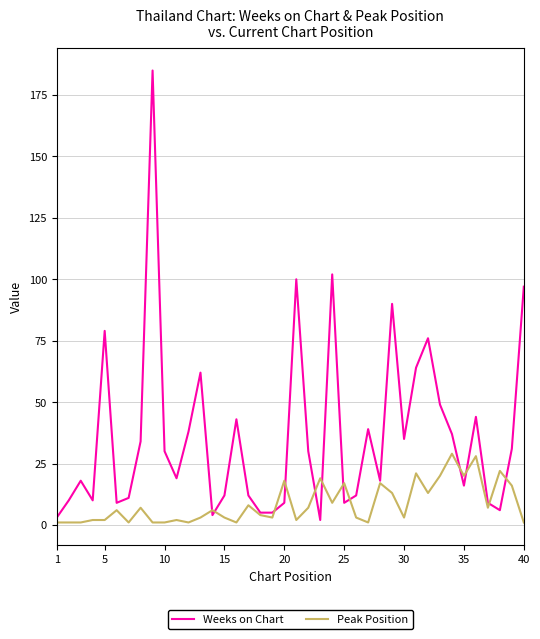

What is the greatest value displayed?

185